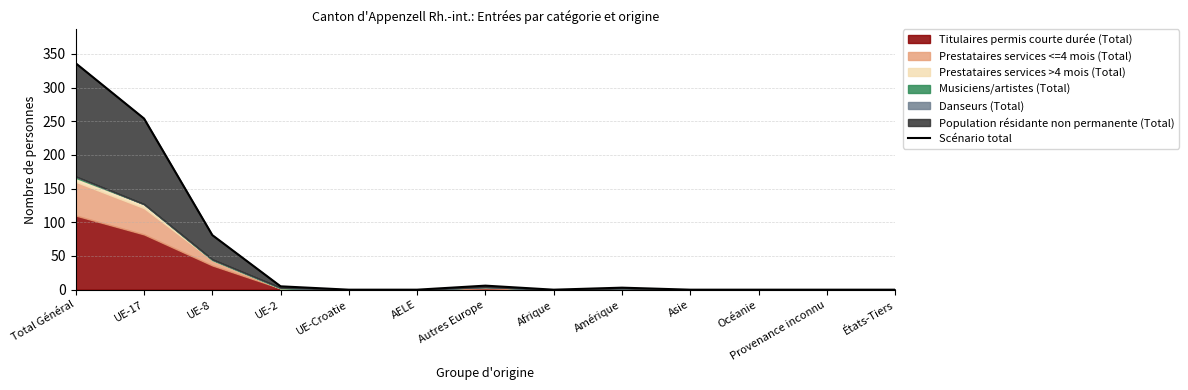

How many interior local valleys (lower than both neighbors) does the data have?

1